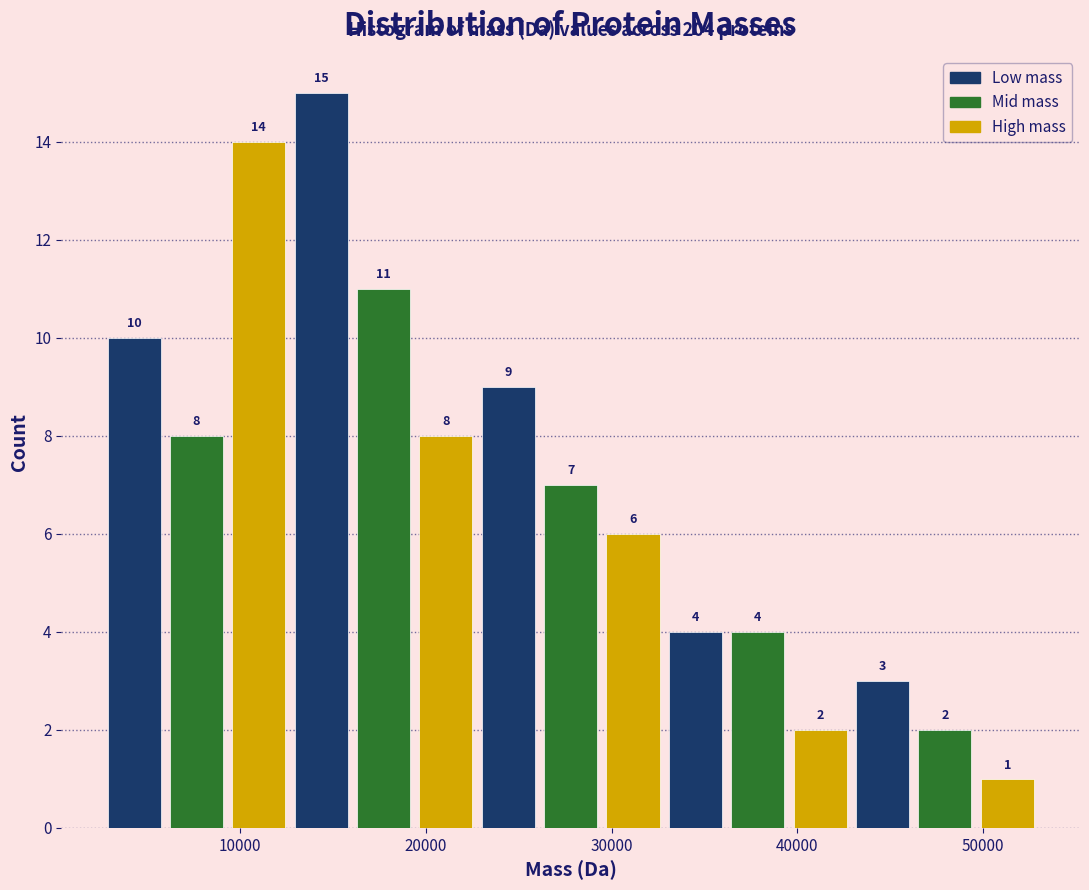

Read against the x-axis, roughly where is the centre of the tallest bar?

14000